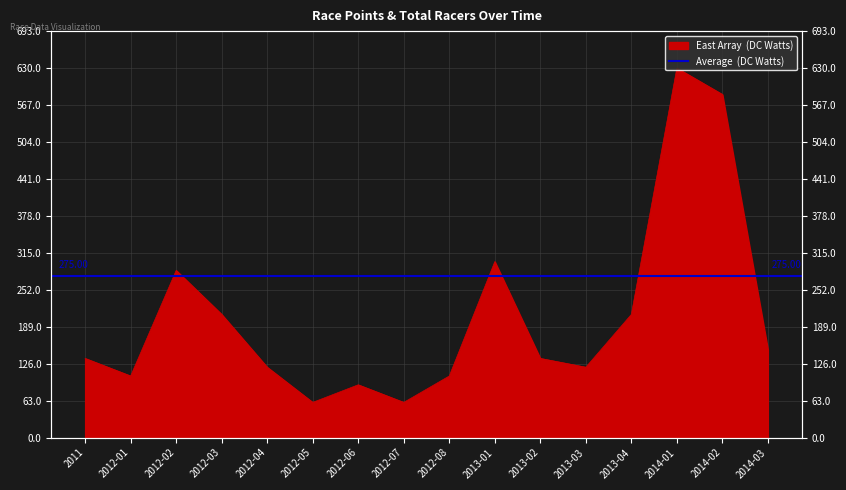

List the labels in order of value, smallest first.

2012-05, 2012-07, 2012-06, 2012-01, 2012-08, 2012-04, 2013-03, 2011, 2013-02, 2014-03, 2012-03, 2013-04, 2012-02, 2013-01, 2014-02, 2014-01